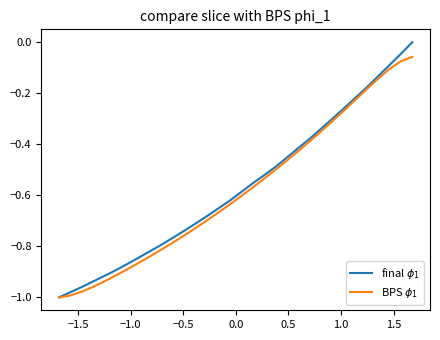

What is the value of the final $\phi_1$ point at the 17th from the left?

-0.6